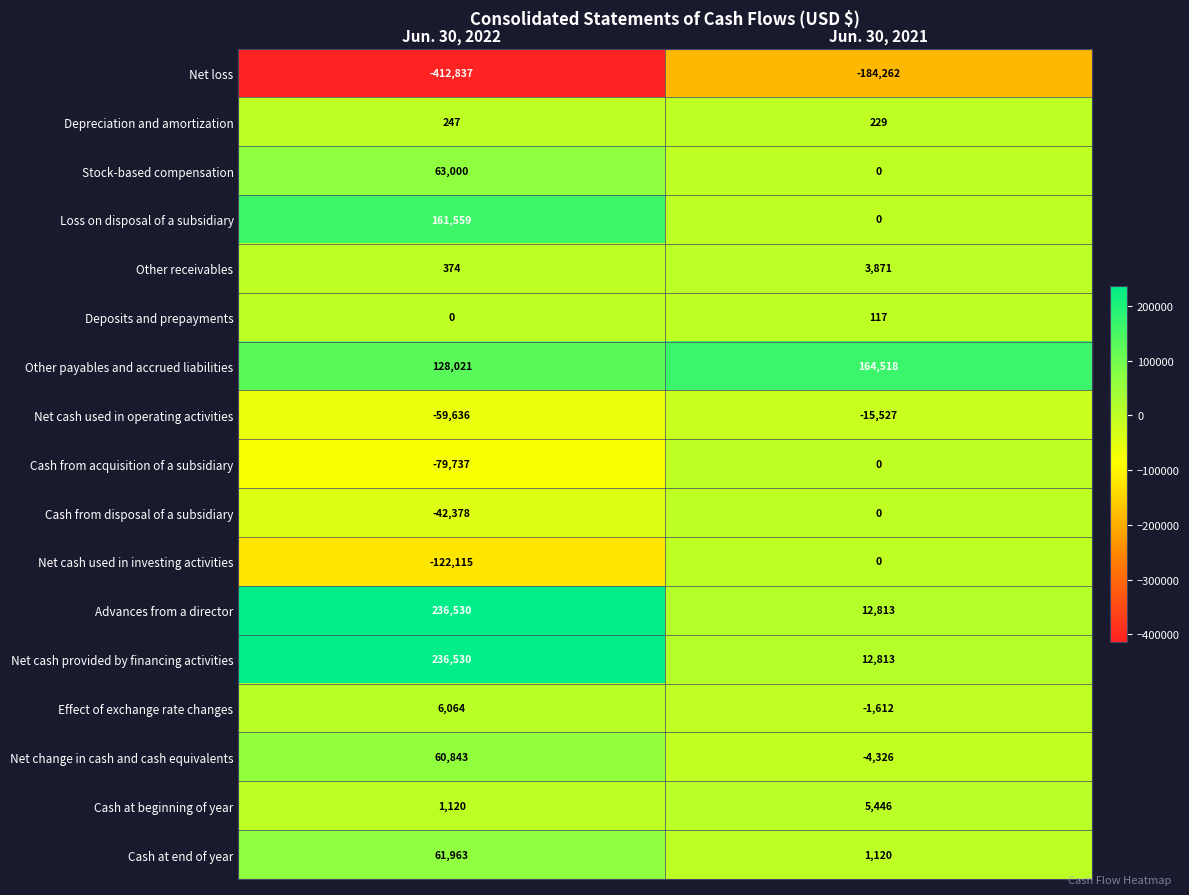

At which category is the sum across all series the highest?

Jun. 30, 2022